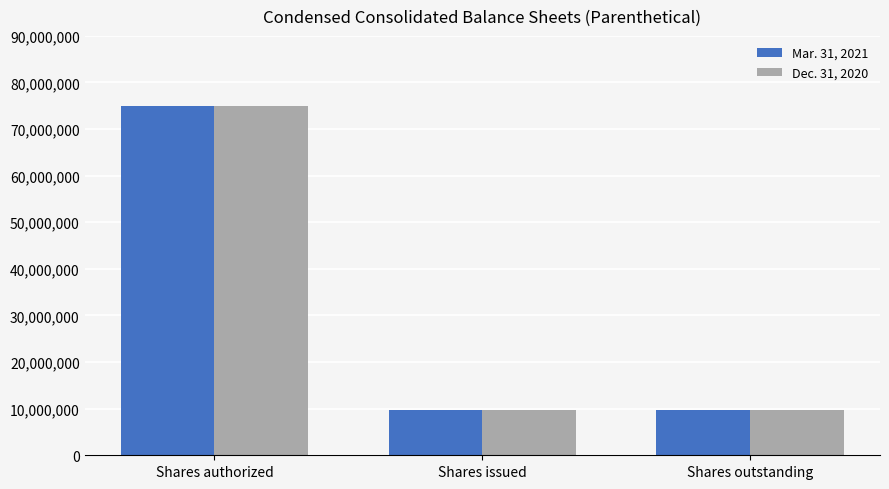

What is the label of the 1st bar from the right?

Shares outstanding